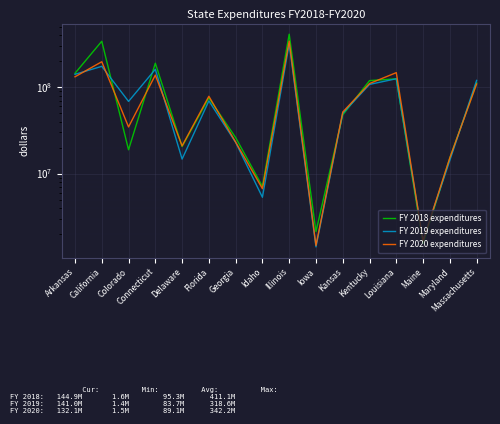

What is the label of the 8th point from the right?

Illinois